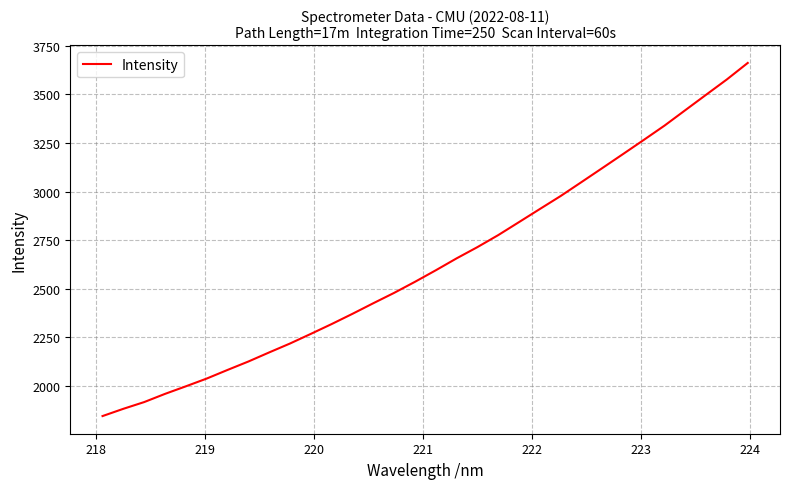

What is the minimum value shown in the chart?

1845.6